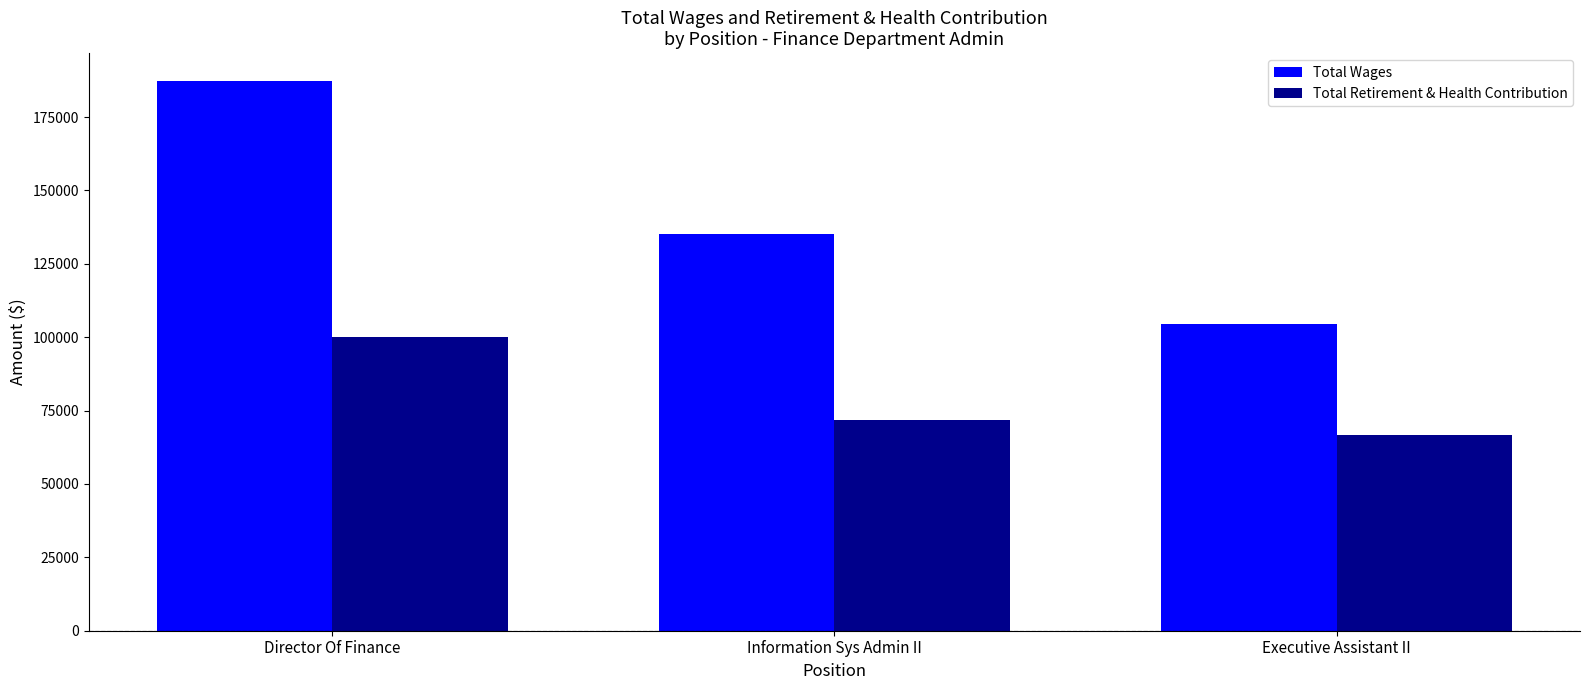

What position from the right is Executive Assistant II?

1